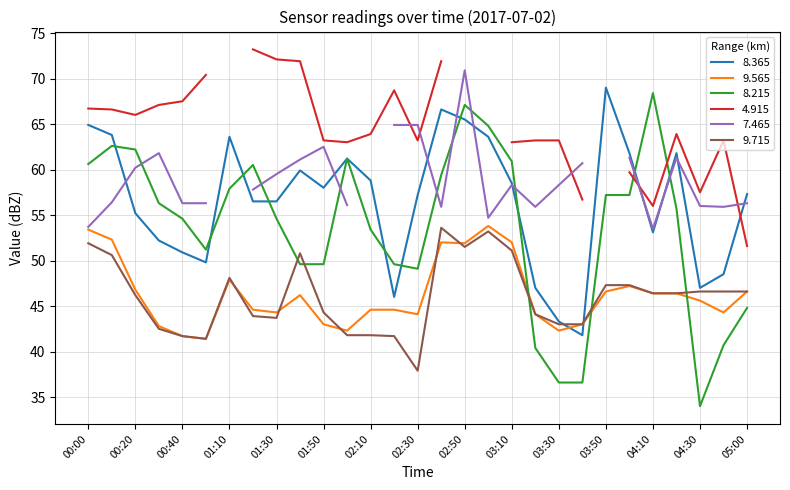

Which series has the largest range (max minus min)?

  8.215